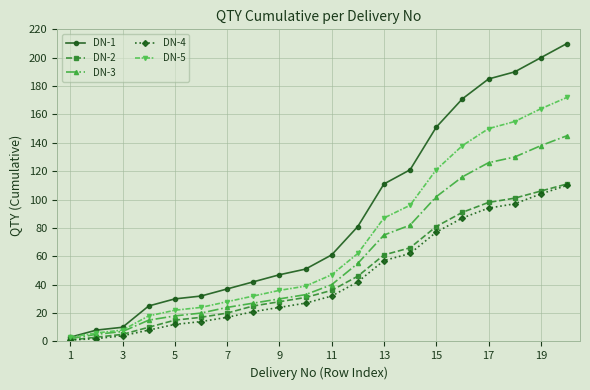

True or false: DN-4 and DN-1 cross at least once.

False